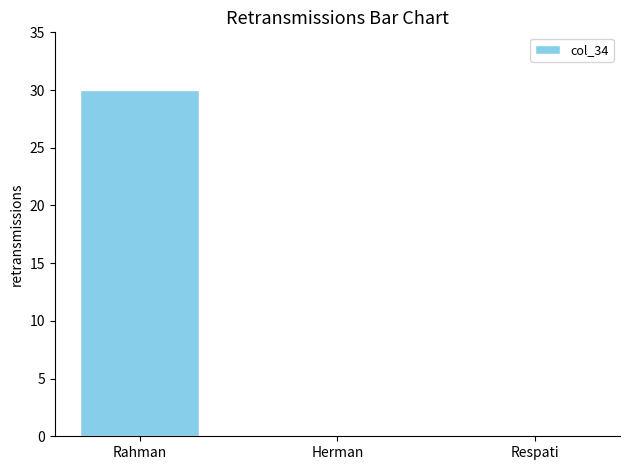

The value at Herman is 0. True or false?

True